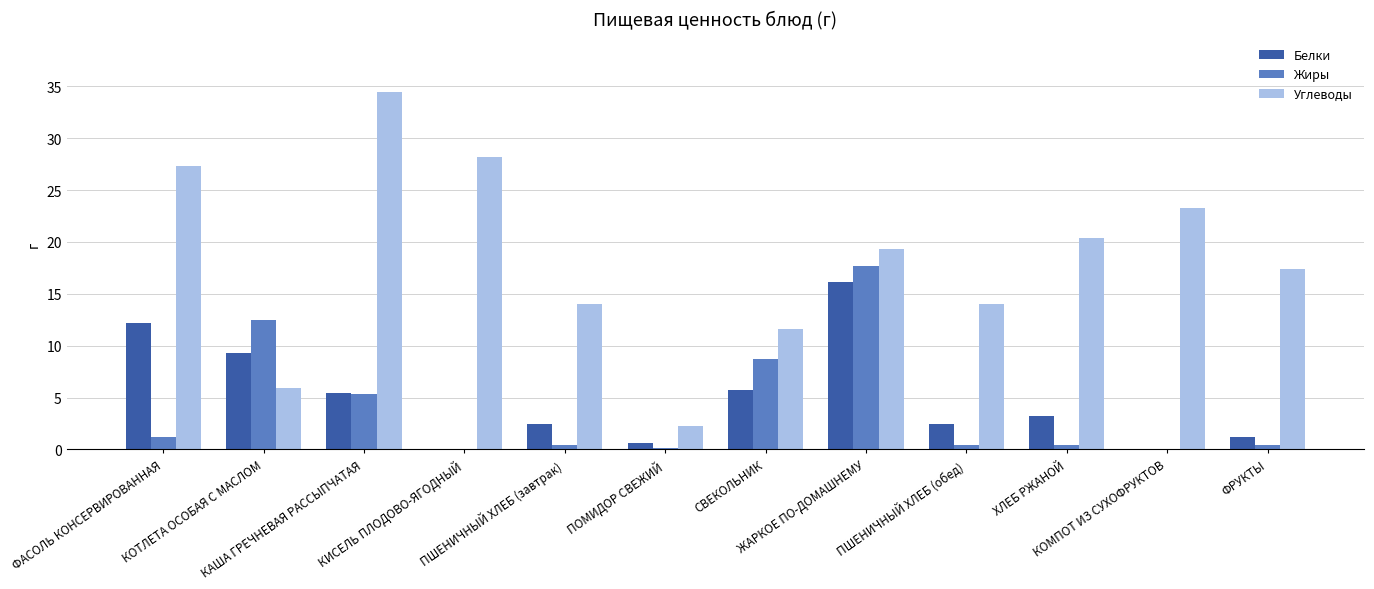

What is the maximum value for Углеводы?

34.5